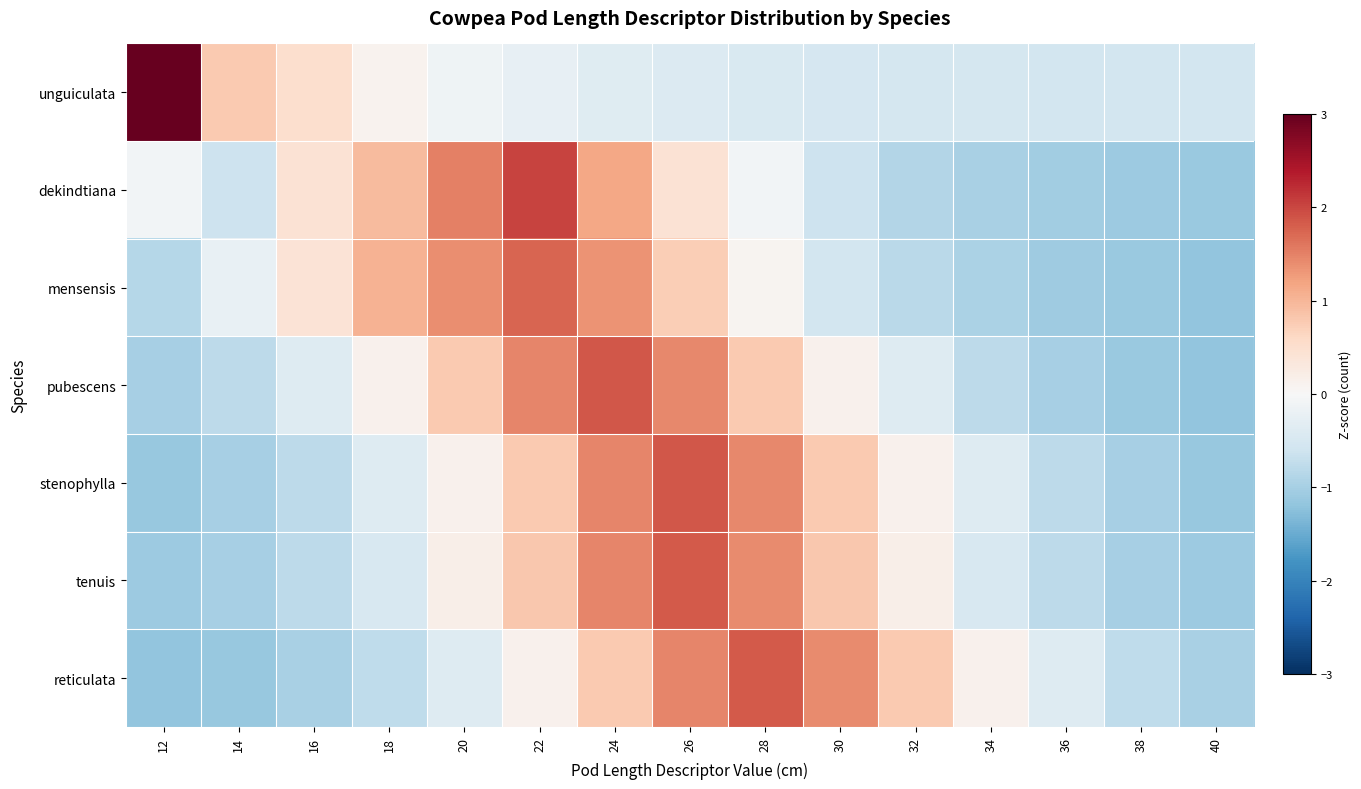

What is the total value across all series at 20?

3.5